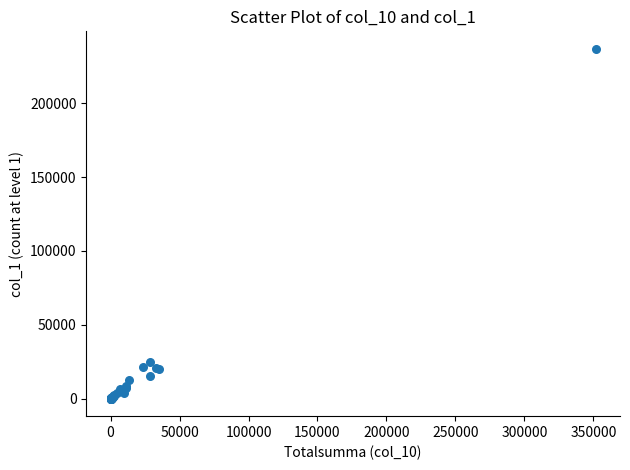

What Y value in the scatter plot is closest to 118452?

25002